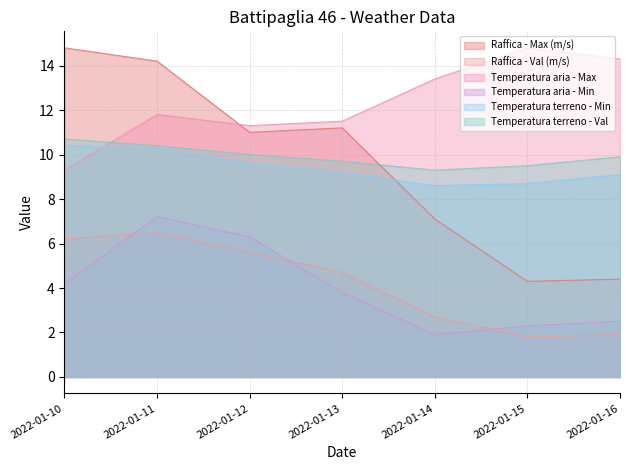

What is the maximum value for Temperatura aria - Max?

14.8